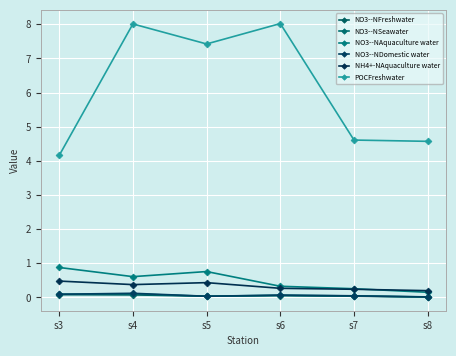

At which label does NO3--NDomestic water reach its peak?

s4